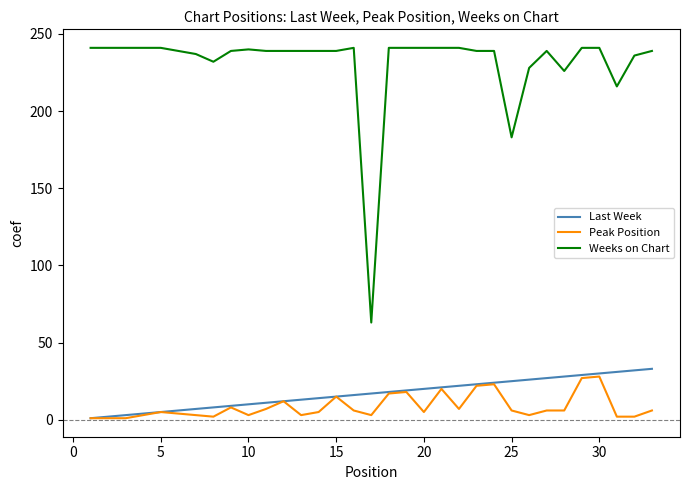

True or false: Weeks on Chart and Peak Position cross at least once.

False